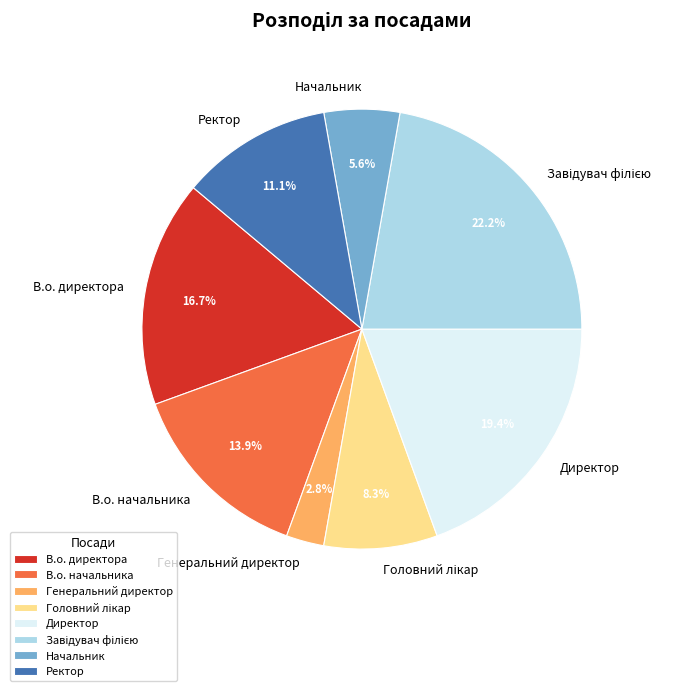

To the nearest percent, what is the average slice percentage?

12%